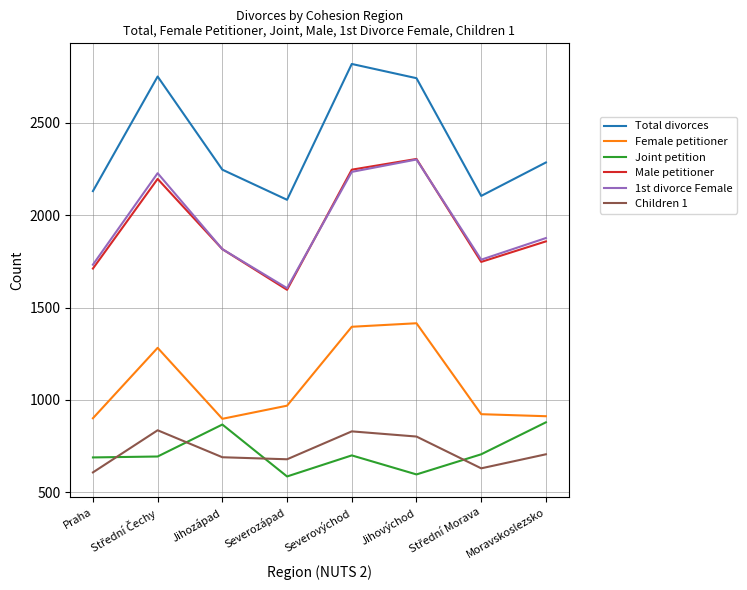

True or false: 1st divorce Female and Total divorces intersect in this chart.

False